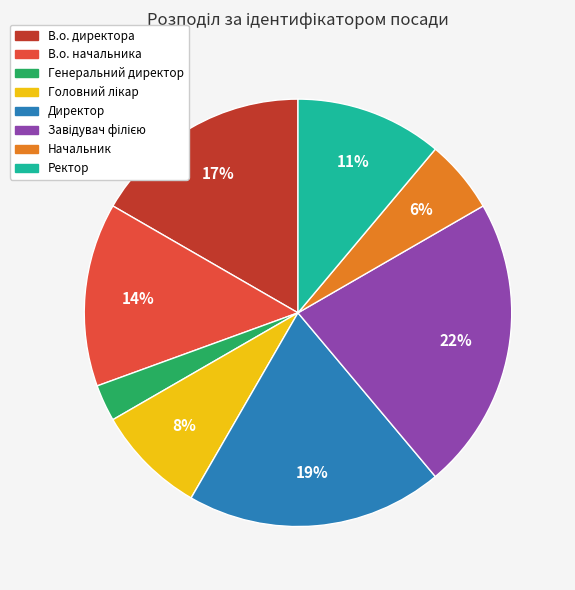

Is there any slice that represents more than half of the pie?

No